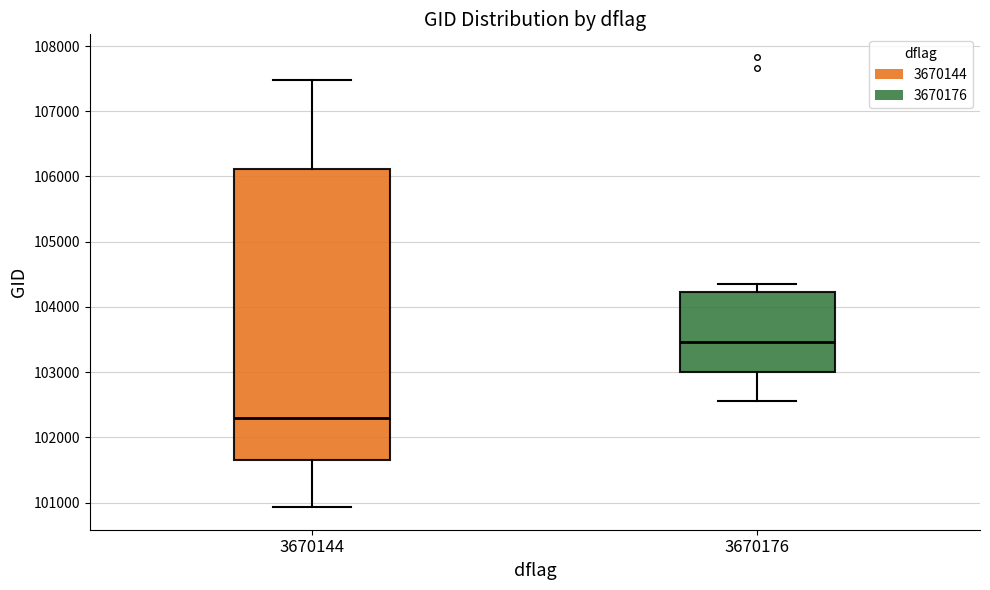

Where does the upper whisker of the box at x = 3670144 end on the y-axis? The values are not printed on the chart, so give them approximately, as read against the axis.

107500